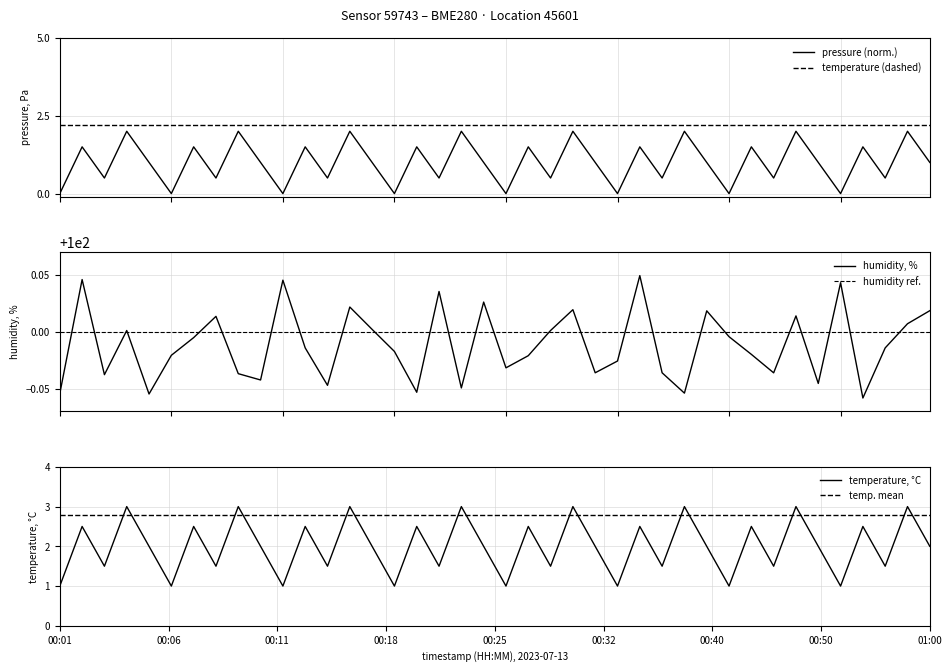

The humidity, % series shows 100.0 at 11. True or false?

True